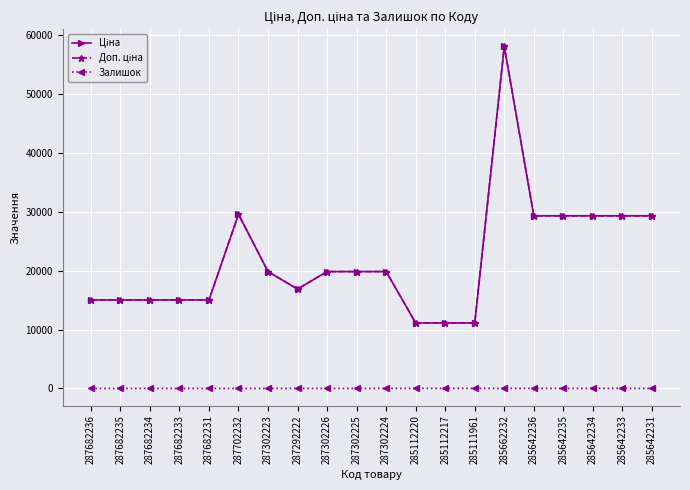

At which label does Залишок first exceed 4?

287302225